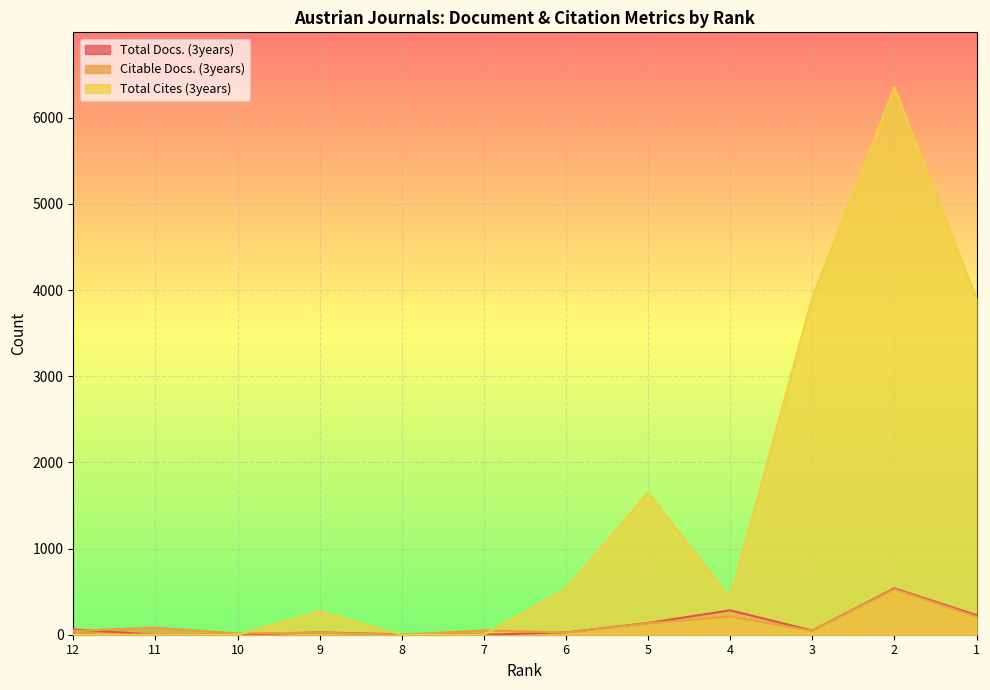

Where does the Total Cites (3years) series first go above 428?

6